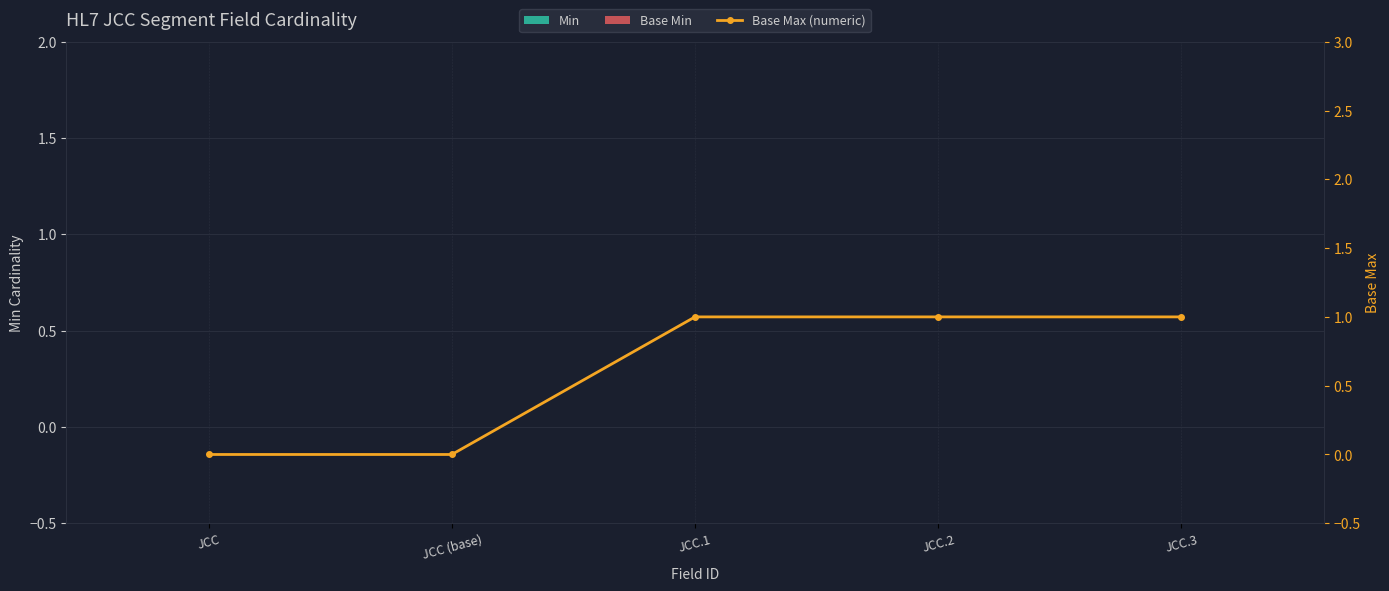

Which series has the largest total across all categories?

Base Max (numeric)